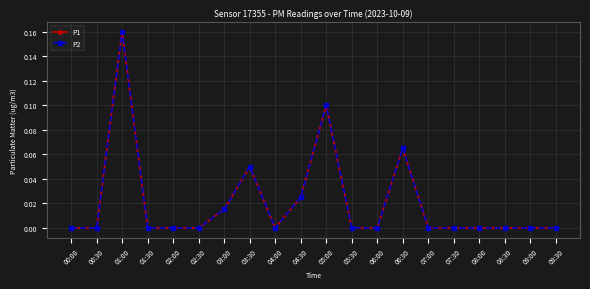

Is this an area chart (filled region under the line)?

No